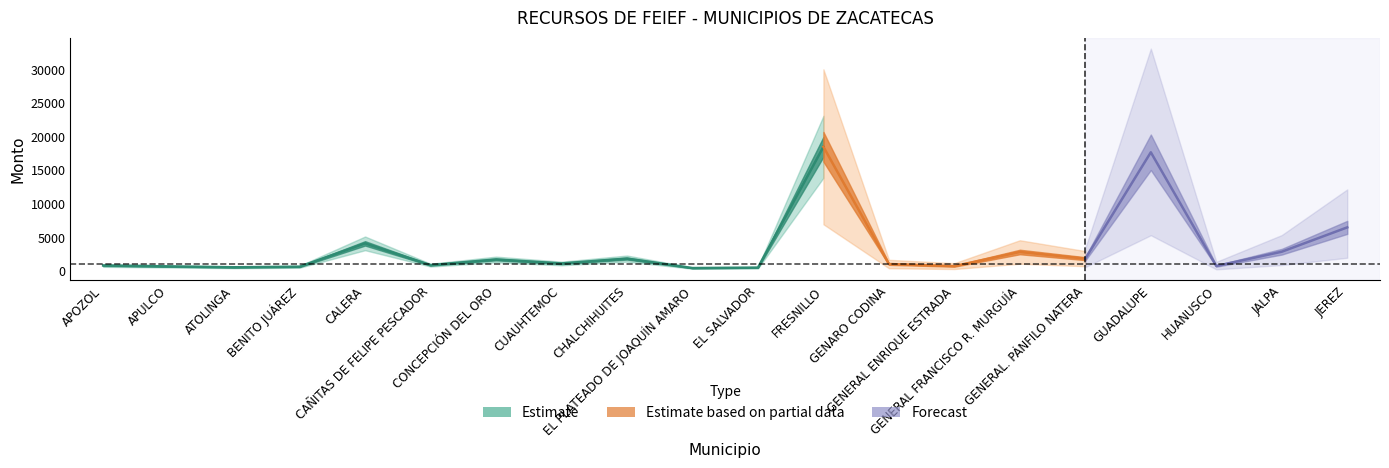

Where is the first local minimum for FONDO DE FISCALIZACIÓN?

ATOLINGA